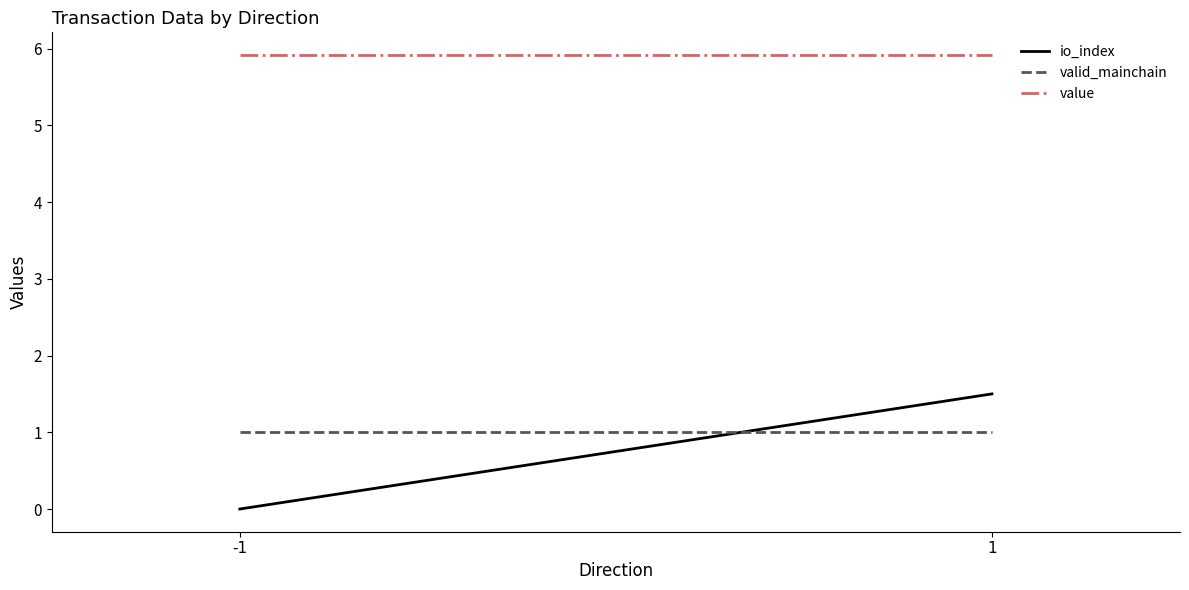

What is the maximum value shown in the chart?

5.9